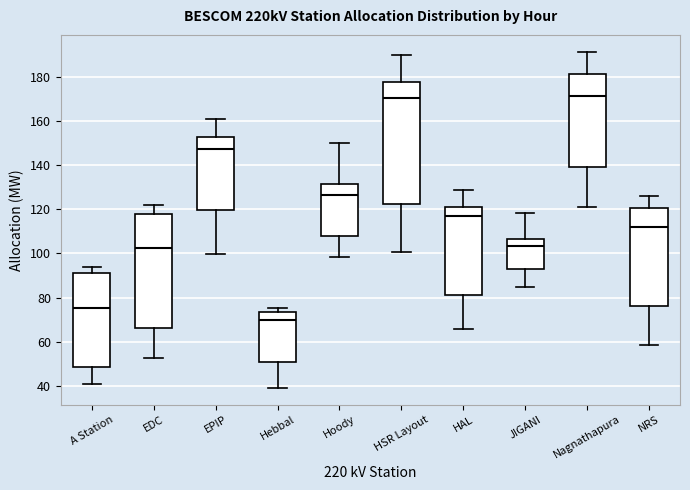

Where does the median line of the box for Hoody sit on the y-axis? The values are not printed on the chart, so give them approximately, as read against the axis.

126